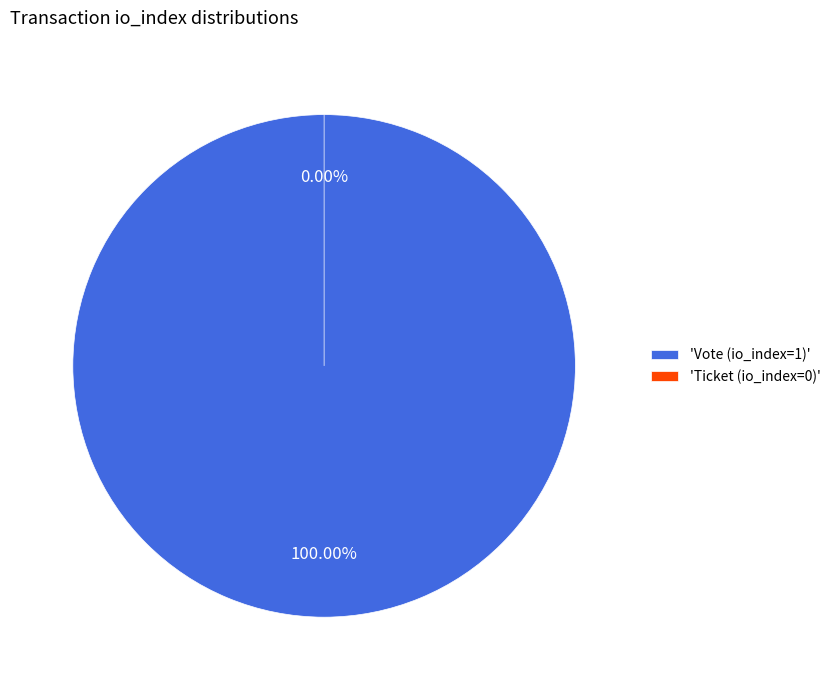

To the nearest percent, what is the combined percentage of Ticket (io_index=0) and Vote (io_index=1)?

100%